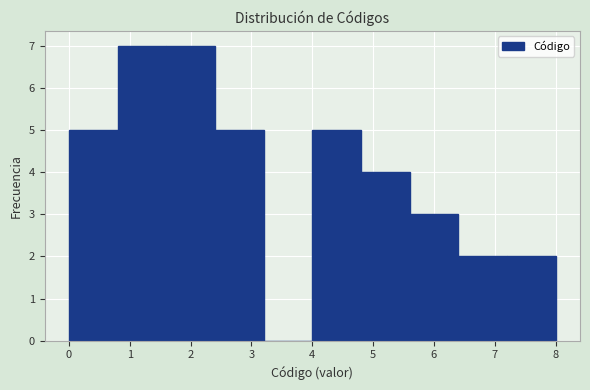

How tall is the bar that spans 5.6 to 6.4 on the x-axis? The values are not printed on the chart, so give them approximately, as read against the axis.

3